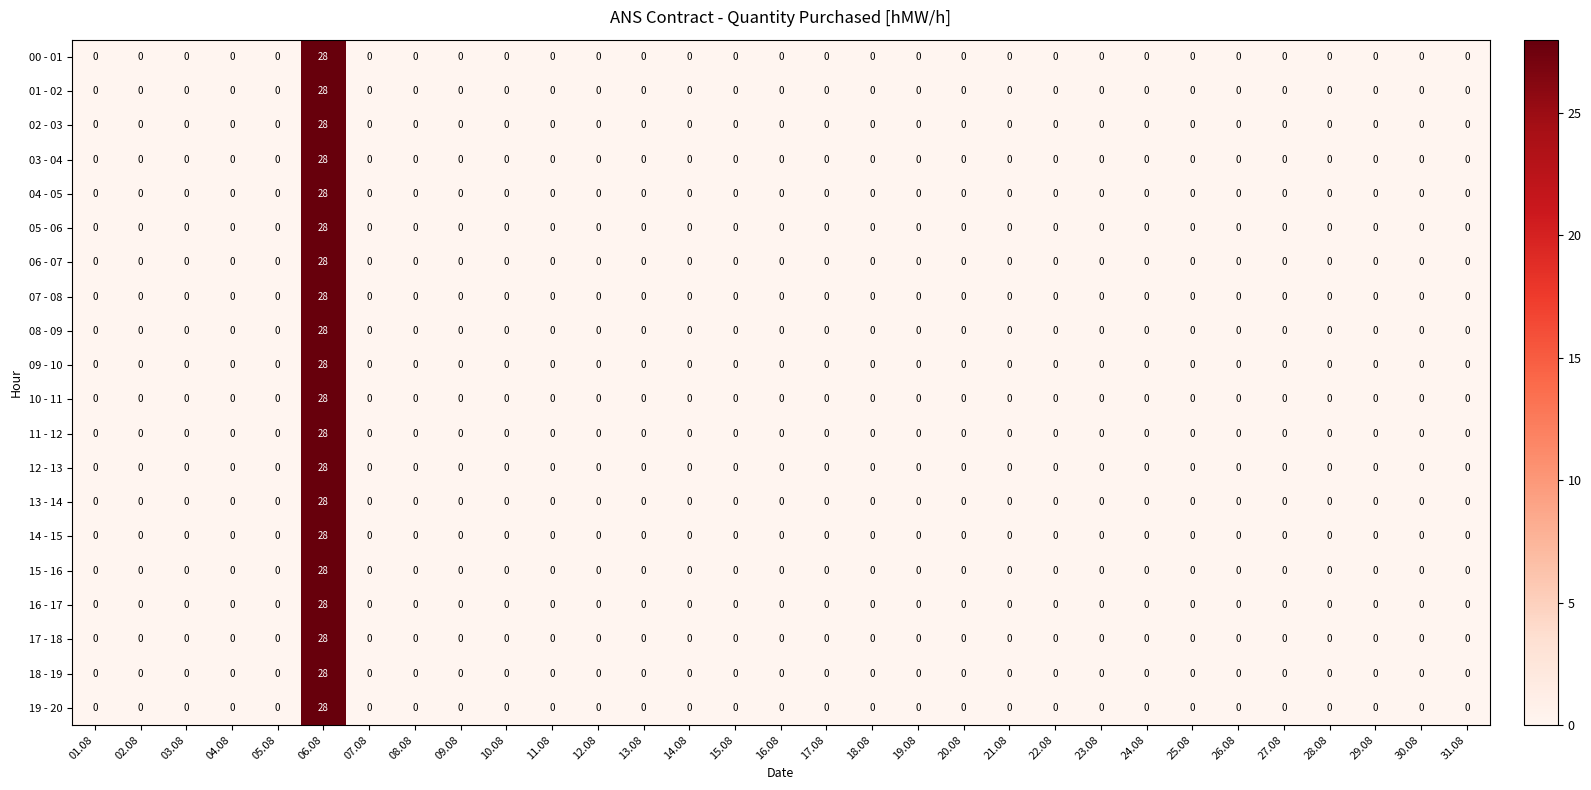

At which category is the sum across all series the highest?

06.08